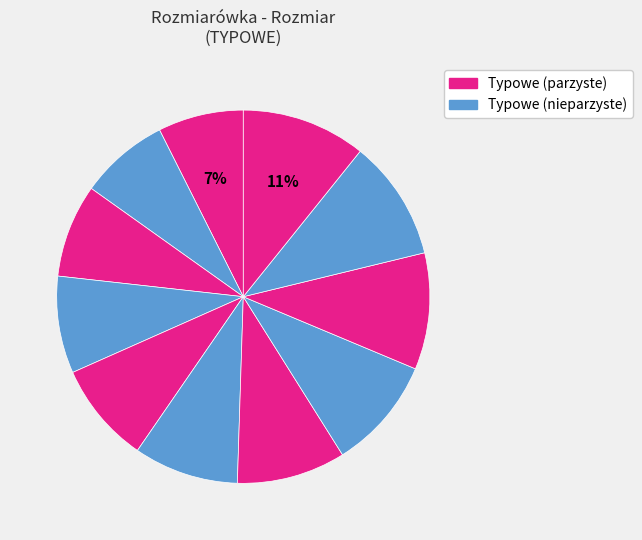

Count the number of slices in the pie.

11